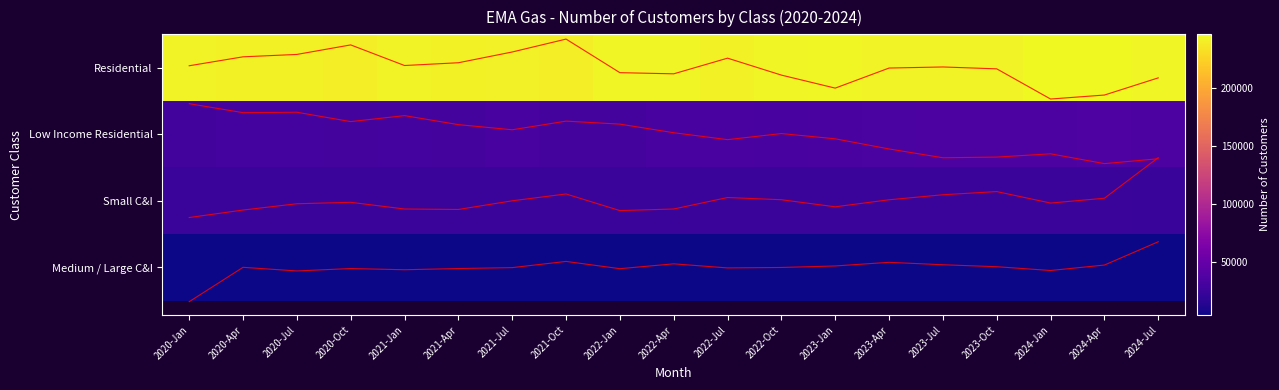

Which label corresponds to the smallest value in the chart?

2021-Oct